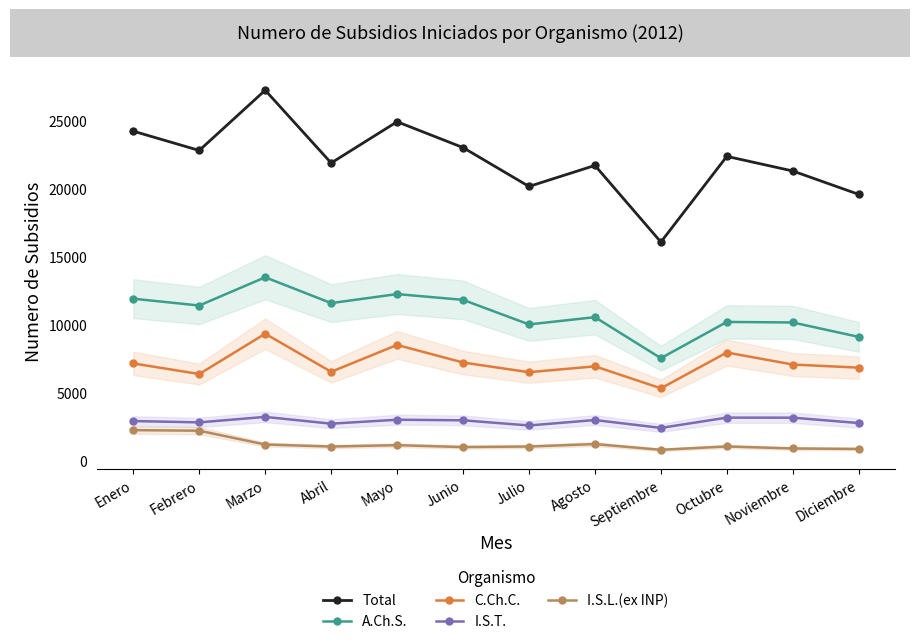

True or false: C.Ch.C. and I.S.T. intersect in this chart.

False